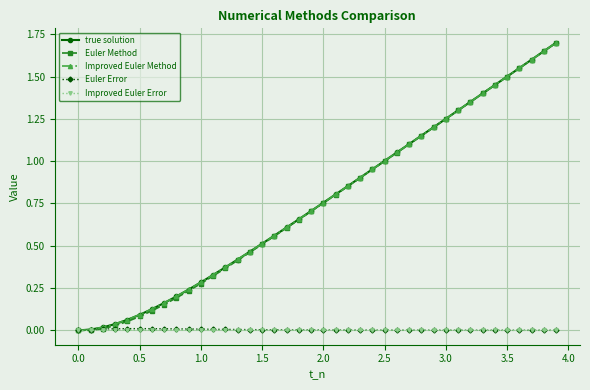

Is this an area chart (filled region under the line)?

No